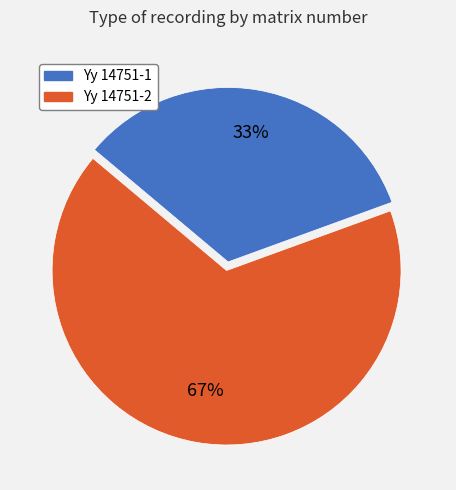

Which category has the smallest portion of the pie?

Yy 14751-1